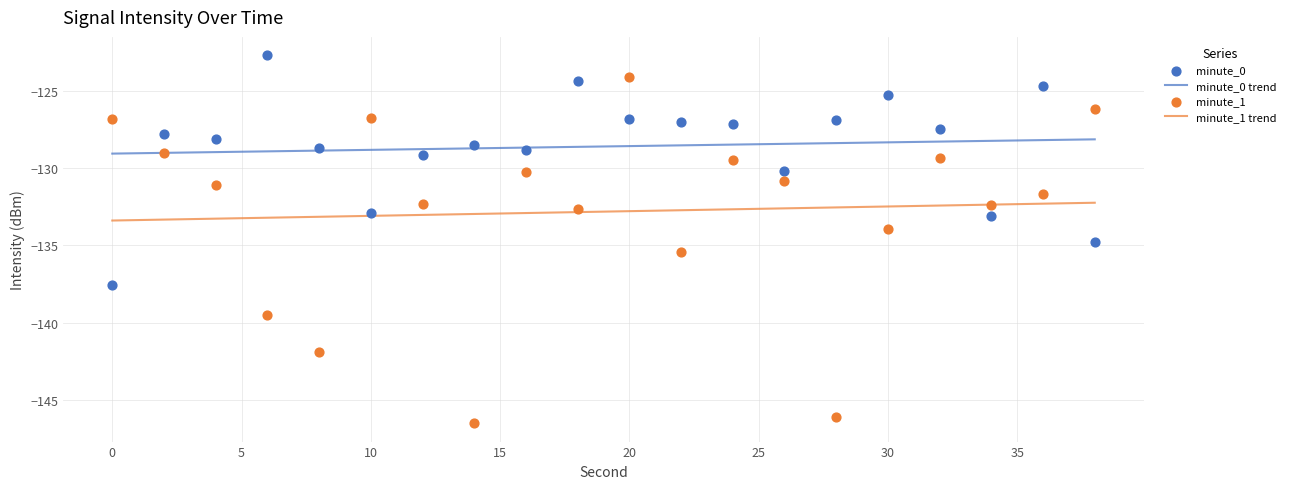

What is the total value across all series at 0?

-264.4